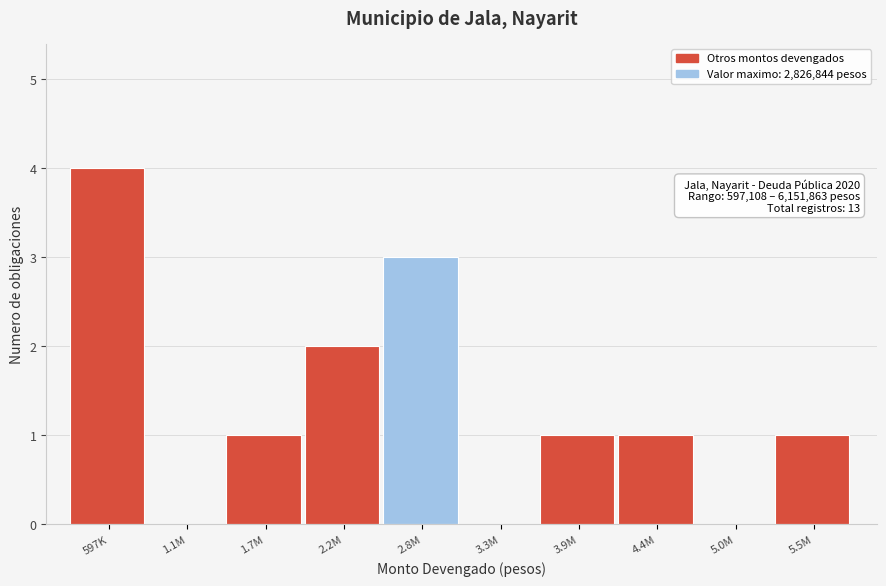

Reading left to right, what are all the values shown in this chart?

597K=4	1.1M=0	1.7M=1	2.2M=2	2.8M=3	3.3M=0	3.9M=1	4.4M=1	5.0M=0	5.5M=1